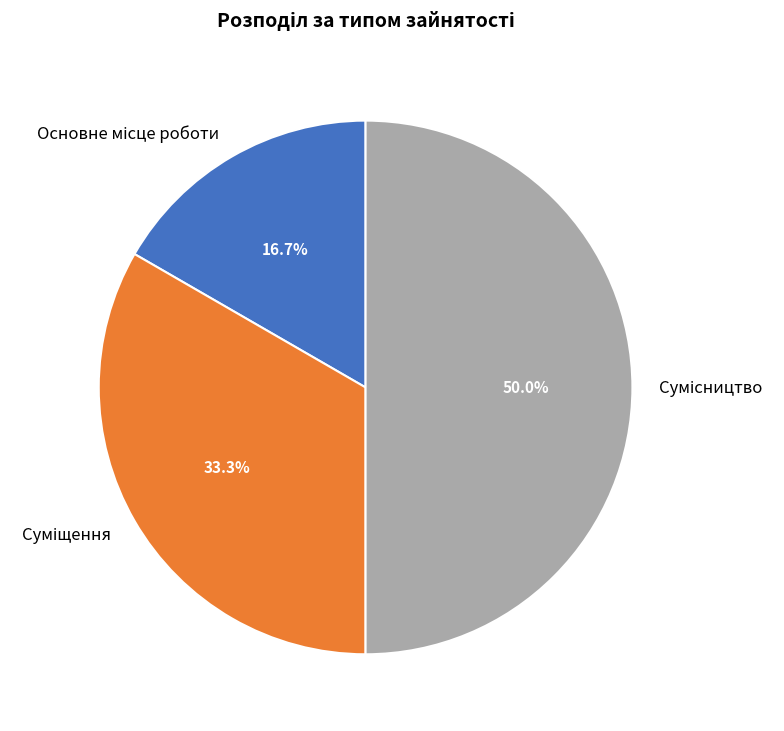

Does any single category account for the majority?

No